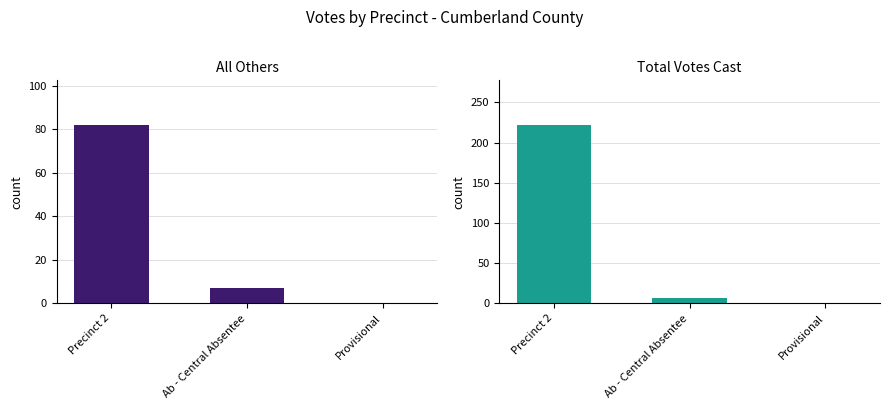

What is the value of the Total Votes Cast bar at the 1st from the left?

222